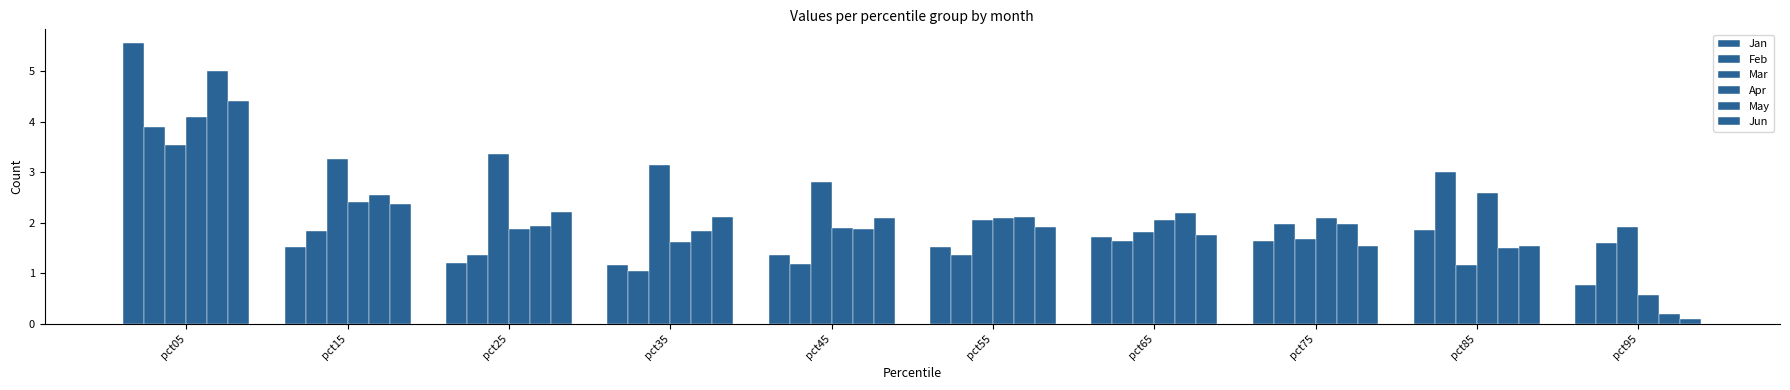

Does the chart contain any negative values?

No